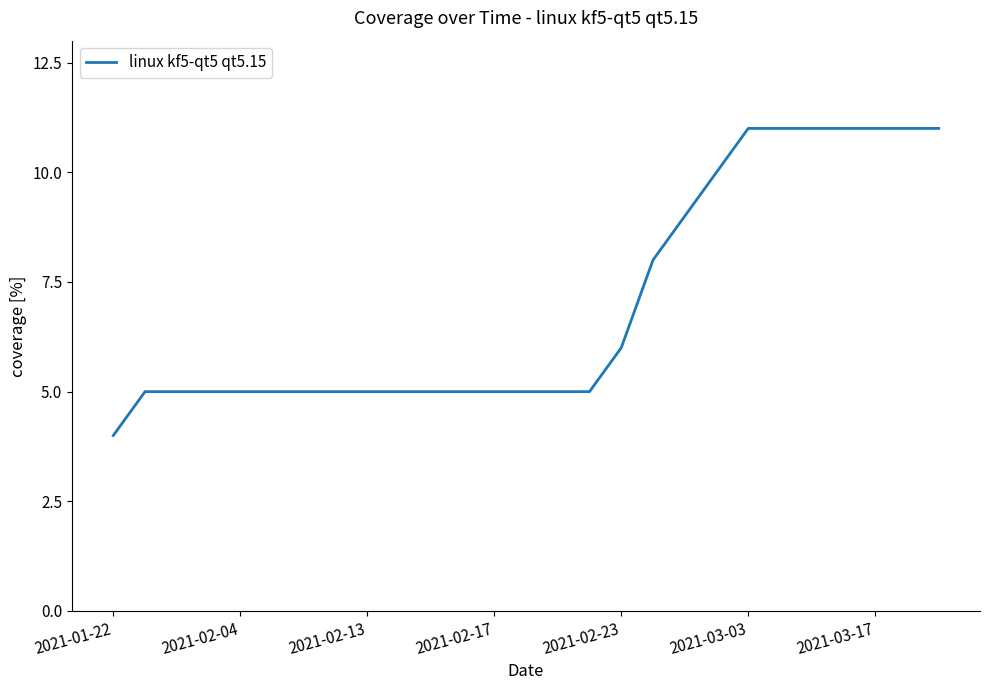

Reading left to right, what are all the values shown in this chart?

4	5	5	5	5	5	5	5	5	5	5	5	5	5	5	5	6	8	9	10	11	11	11	11	11	11	11